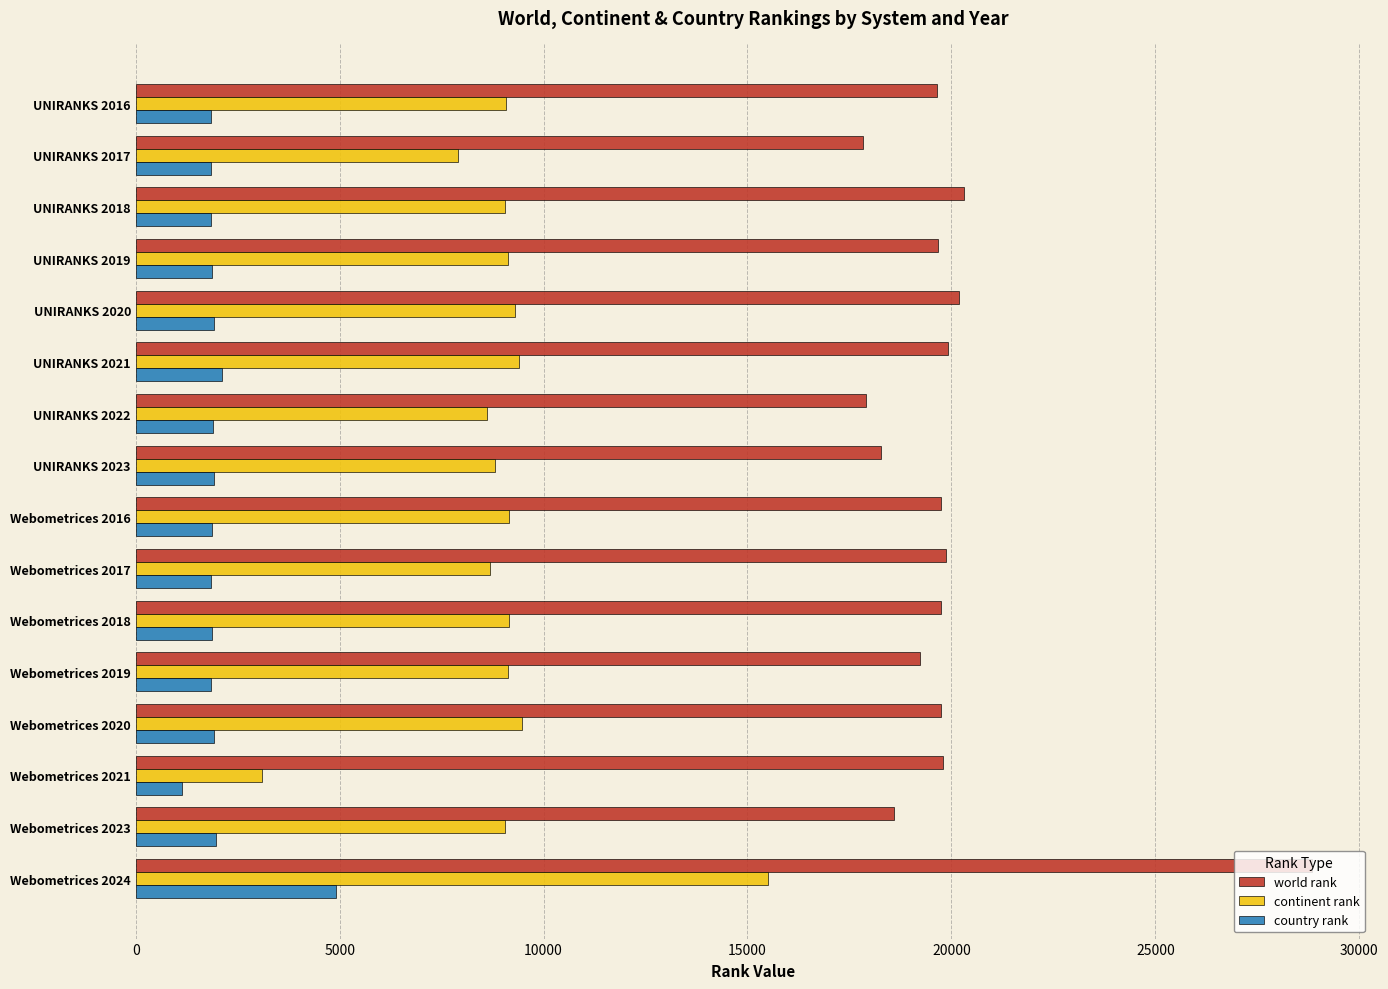

What are all the series names shown in the legend?

world rank, continent rank, country rank